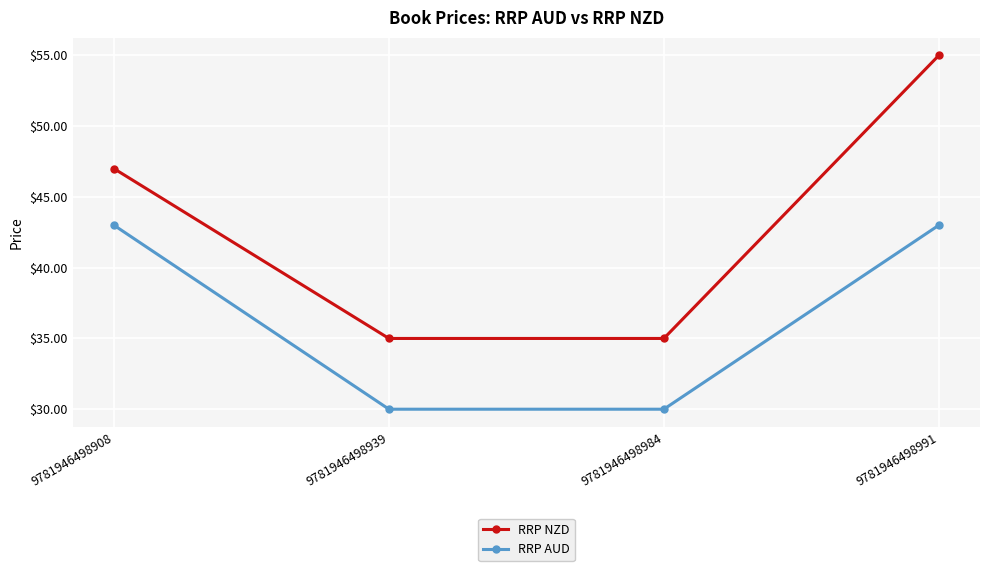

What is the difference between the highest and lowest values at 9781946498991?

12.0